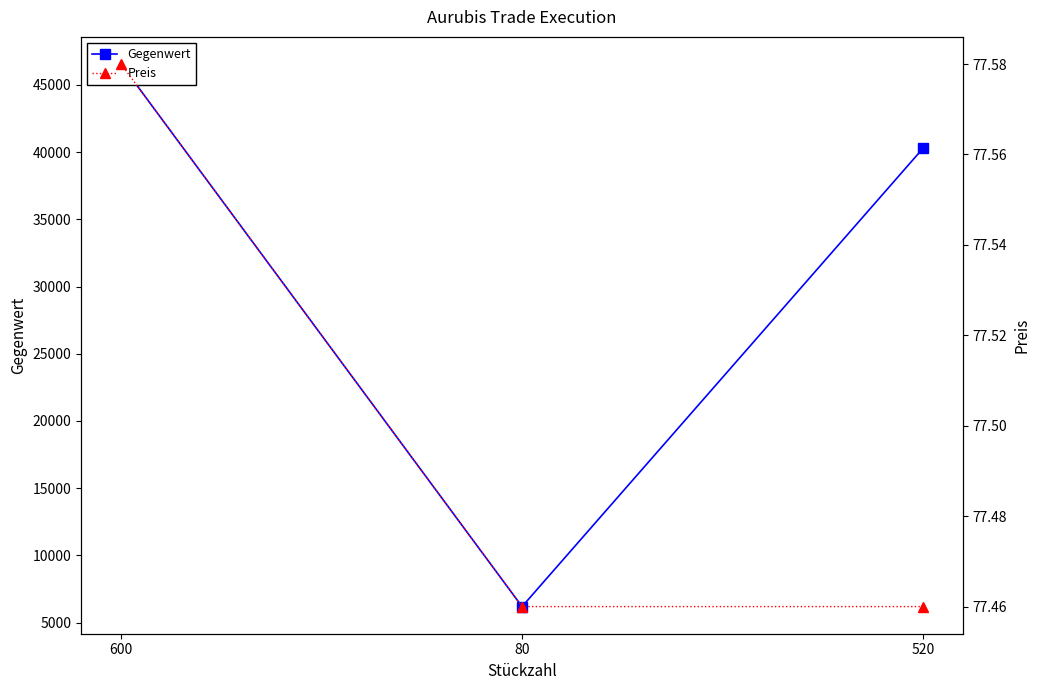

At which label is Preis closest to 77?

80